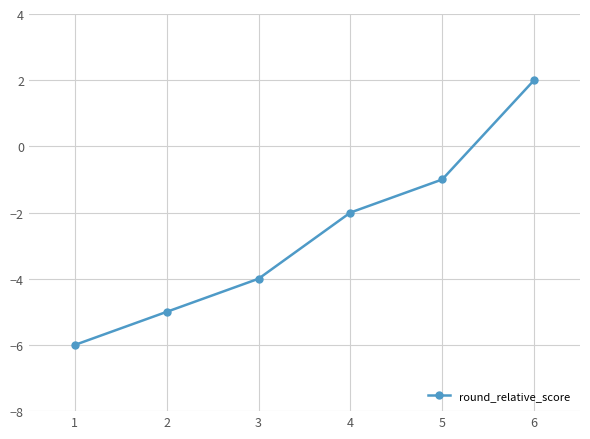

How many values are above zero?

1